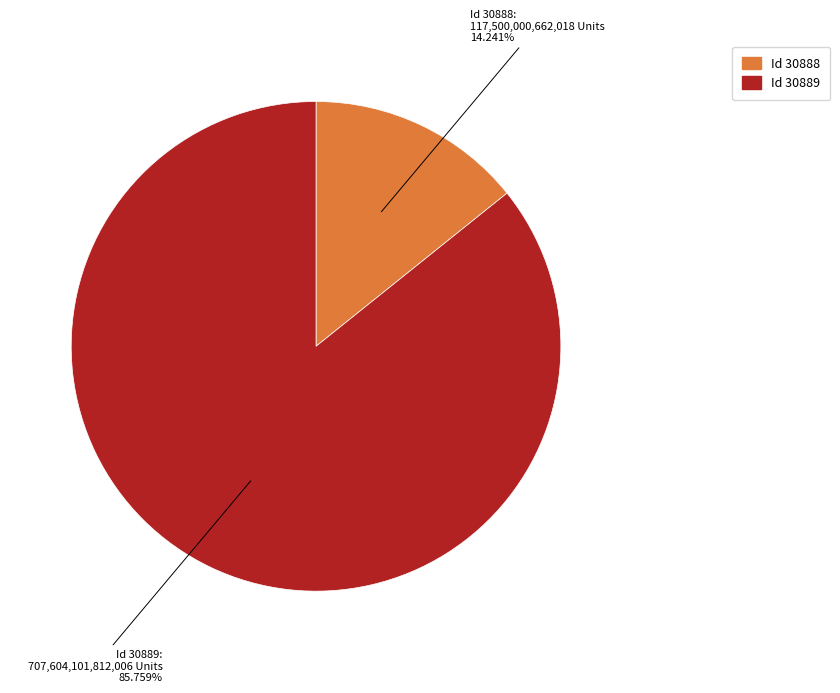

Is there a majority slice in this chart?

Yes